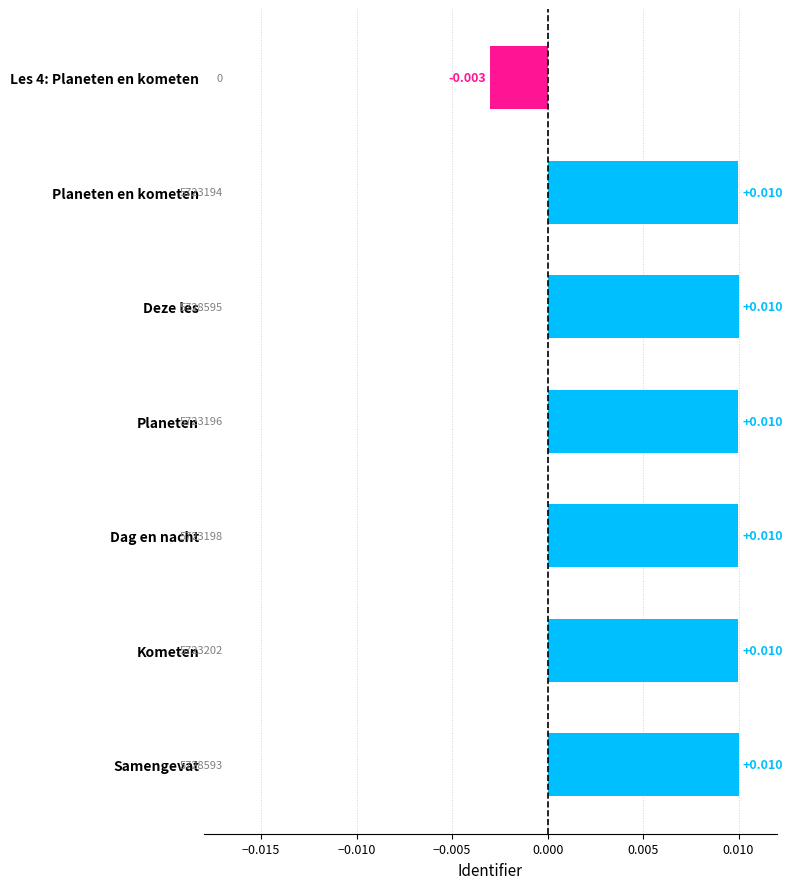

How many data points are less than 0?

1